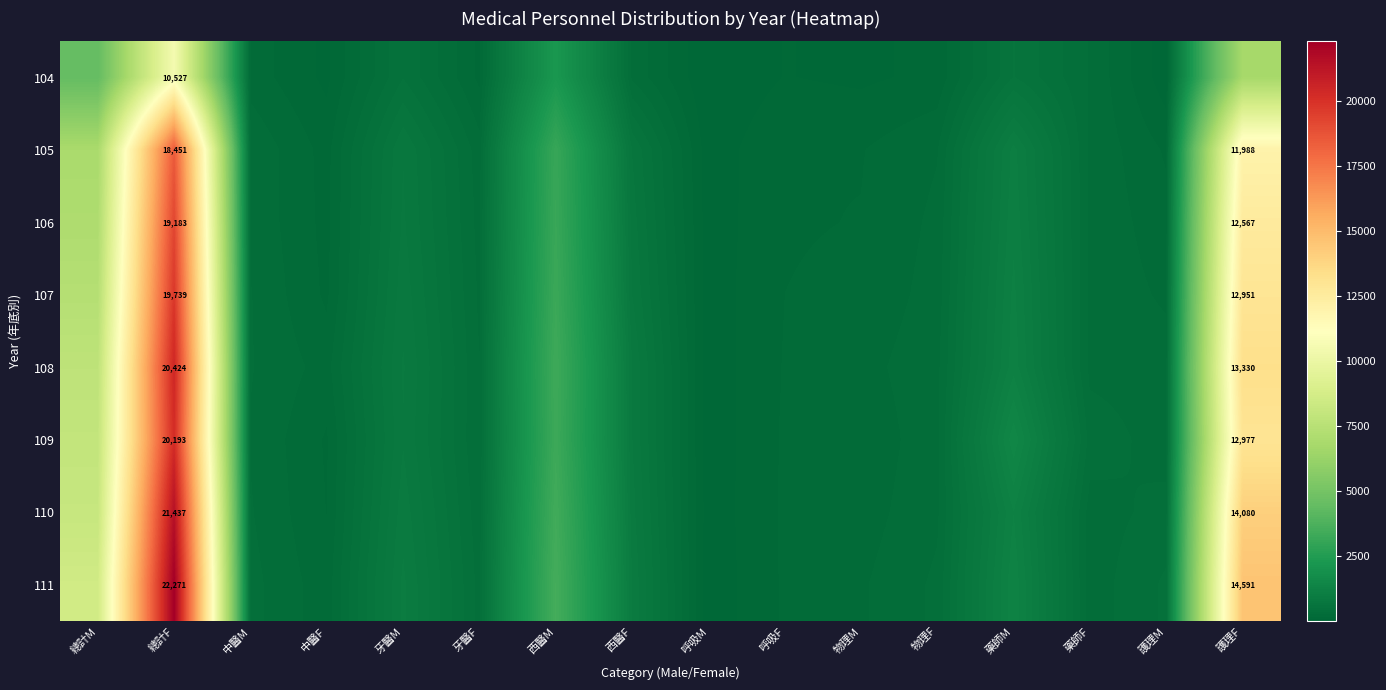

What is the difference between the maximum and minimum values in the 111 series?

22238